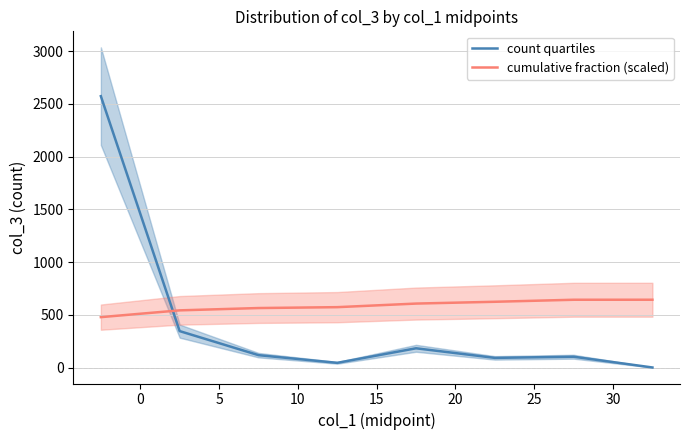

List the series in order of their peak value, lowest first.

cumulative fraction (scaled), count quartiles